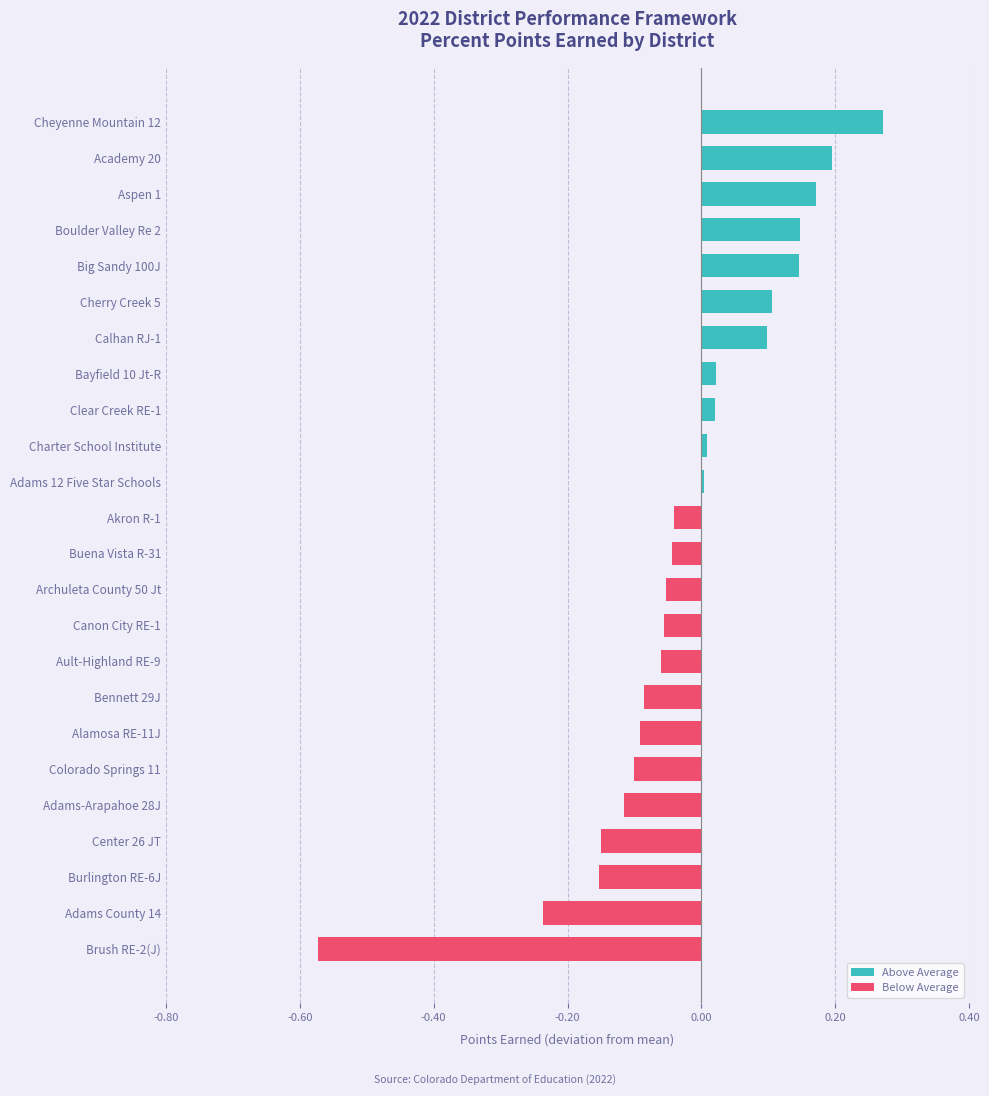

Which has a higher value, Aspen 1 or Cherry Creek 5?

Aspen 1